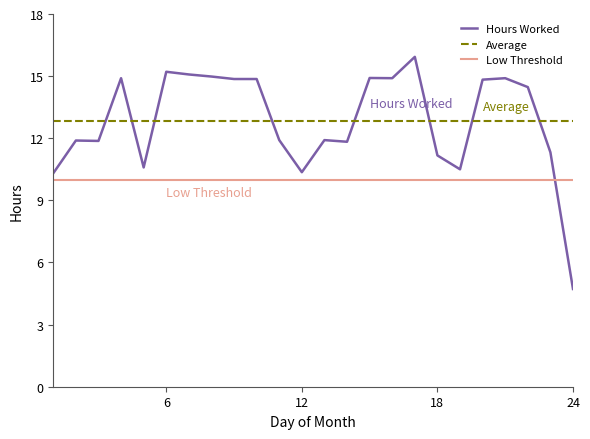

True or false: Low Threshold and Hours Worked intersect in this chart.

True